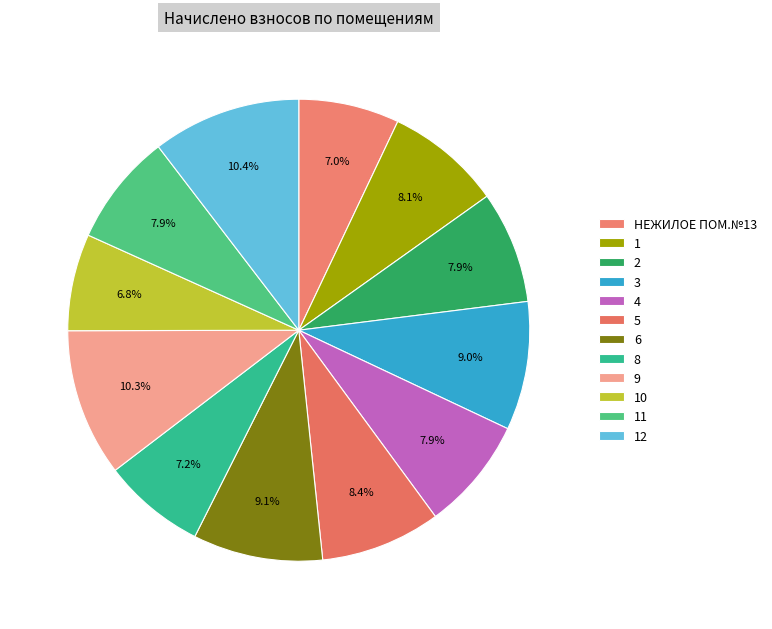

Count the number of slices in the pie.

12